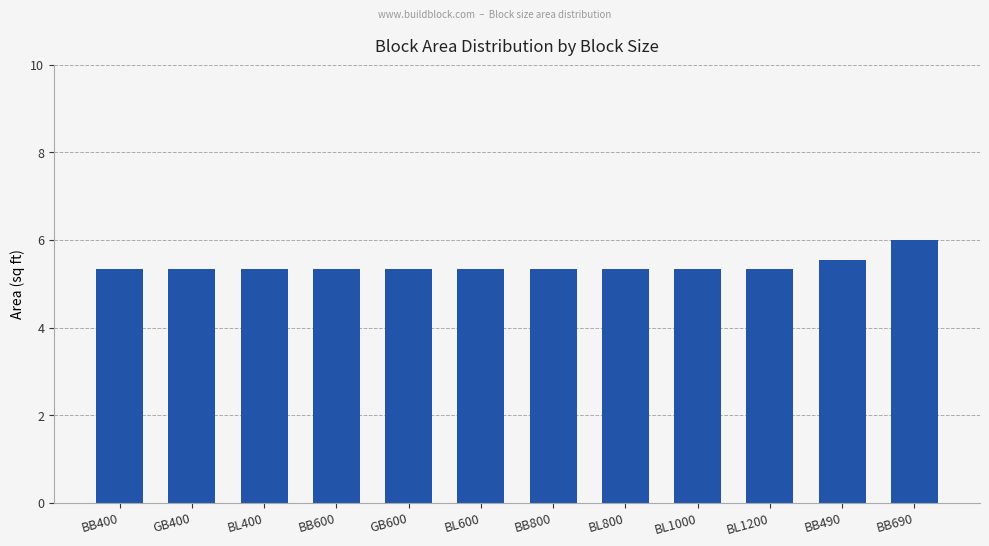

The chart shows a value of 5.3 at BL600. True or false?

True